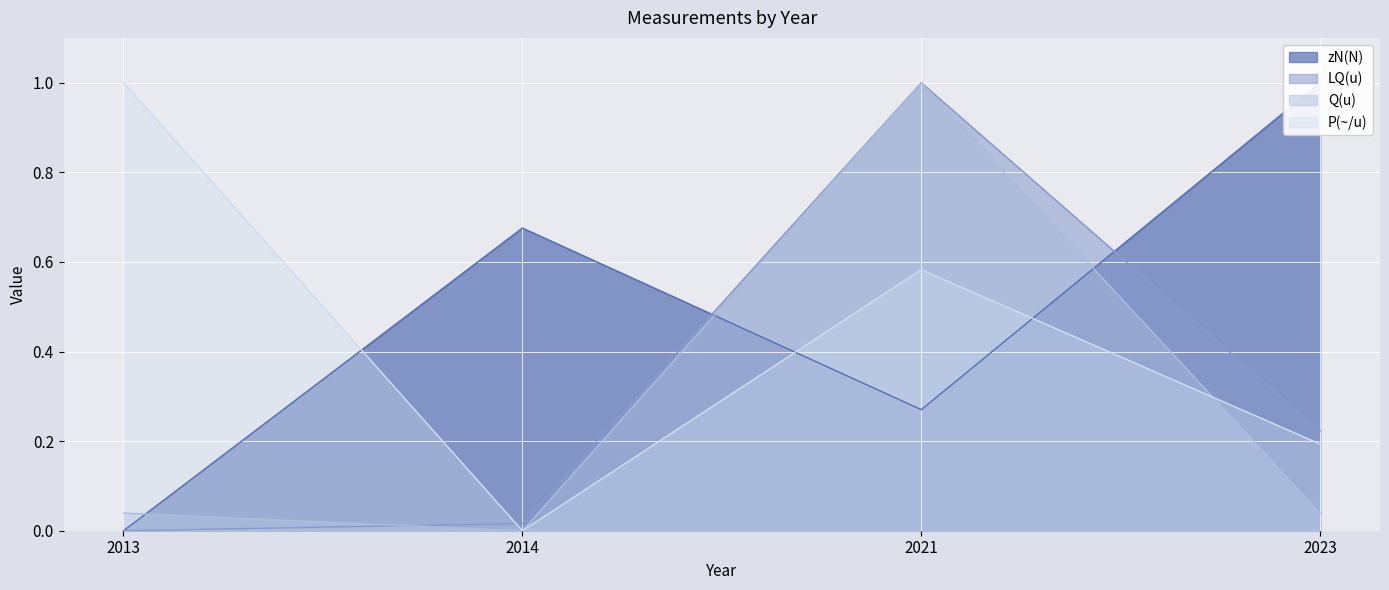

Between 2014 and 2021, which series saw the biggest shift?

Q(u)